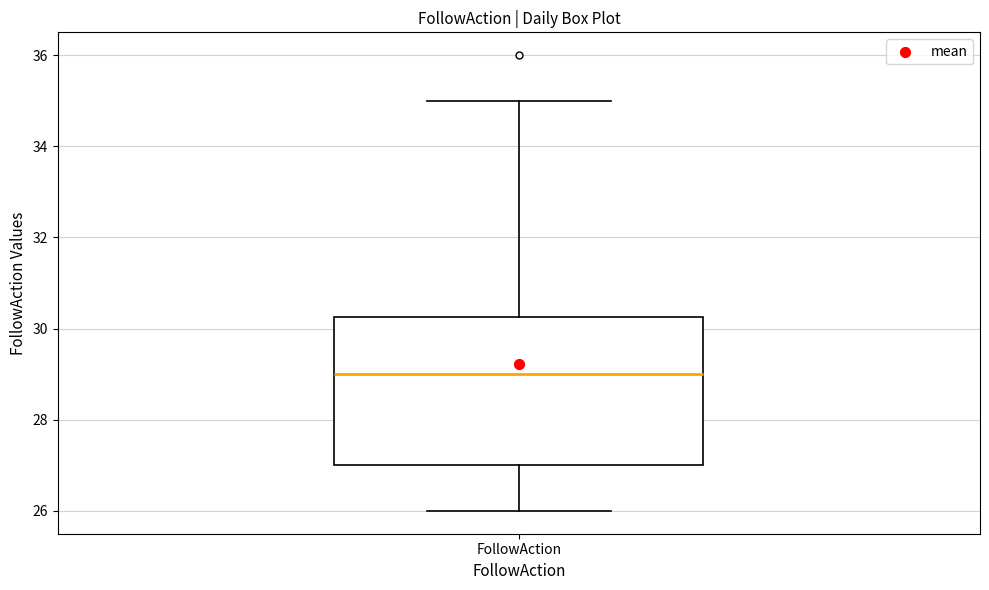

Where does the upper whisker of the box for FollowAction end on the y-axis? The values are not printed on the chart, so give them approximately, as read against the axis.

35.0